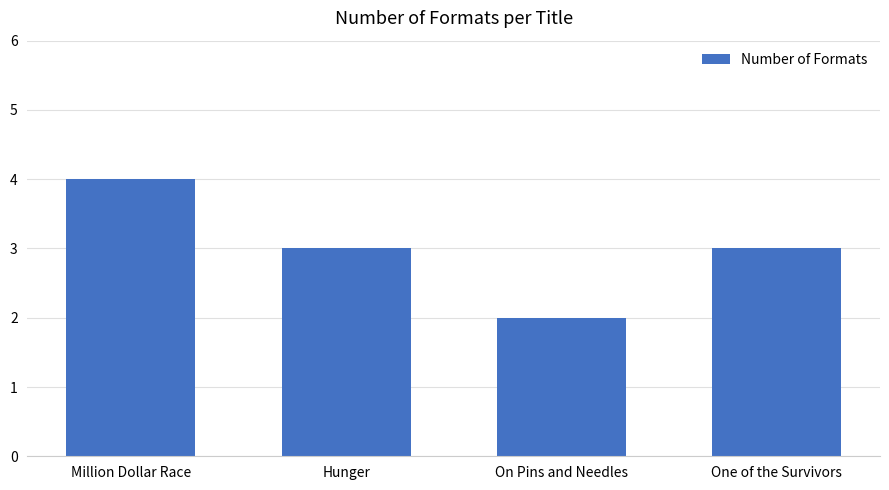

What is the smallest value displayed?

2